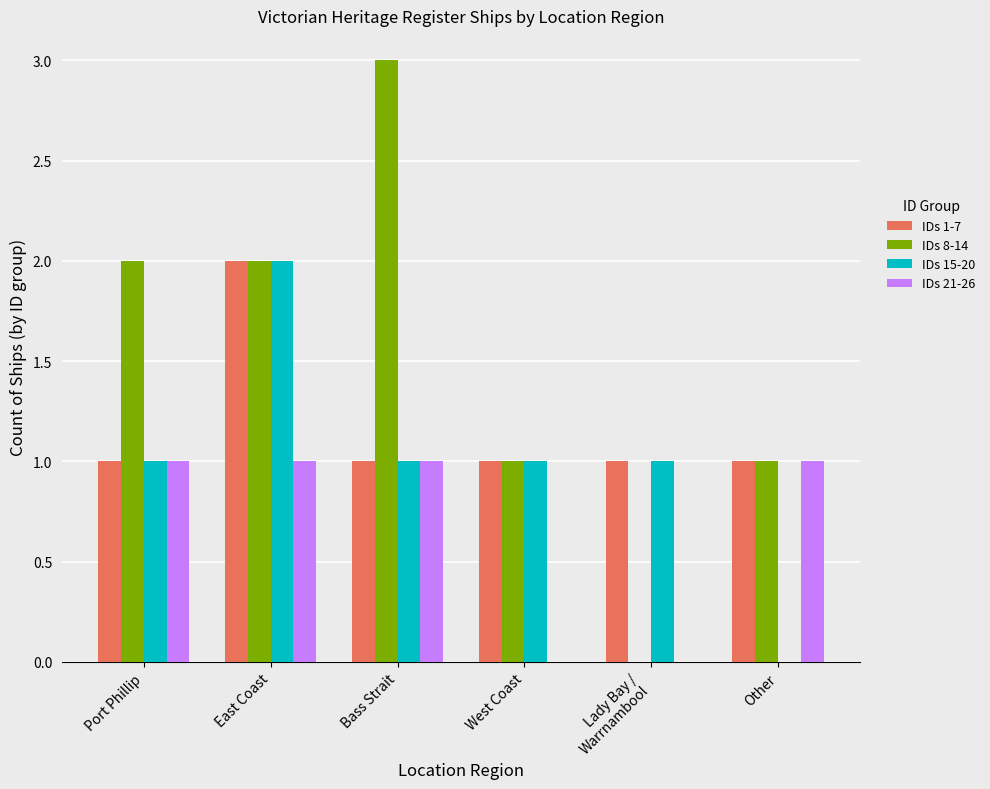

Count the IDs 21-26 values in the range 0 to 1.

6